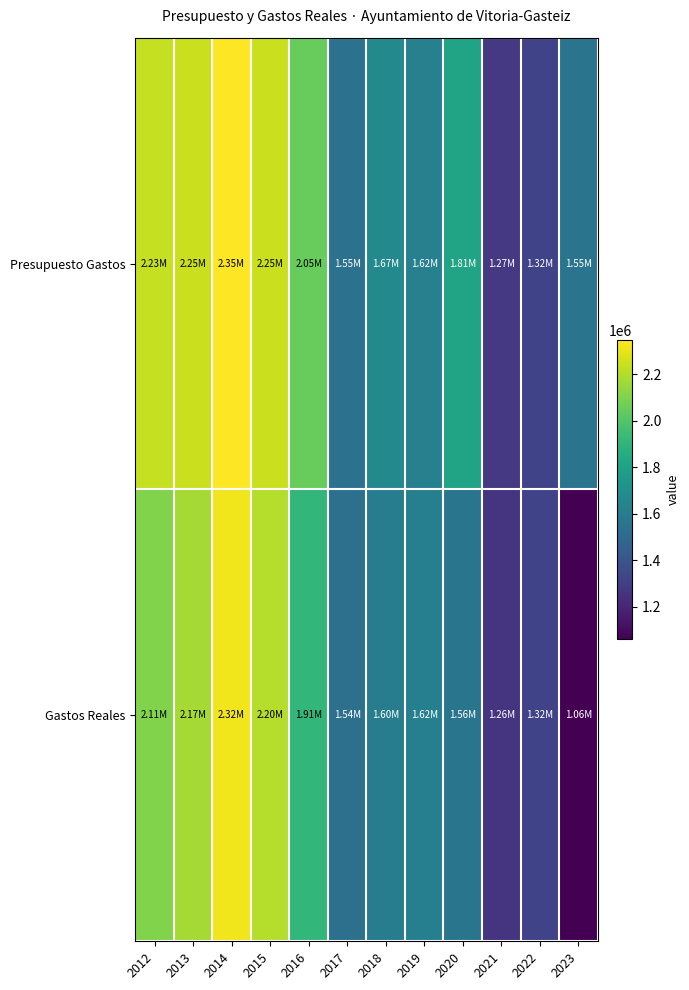

How many categories are shown in the chart?

12